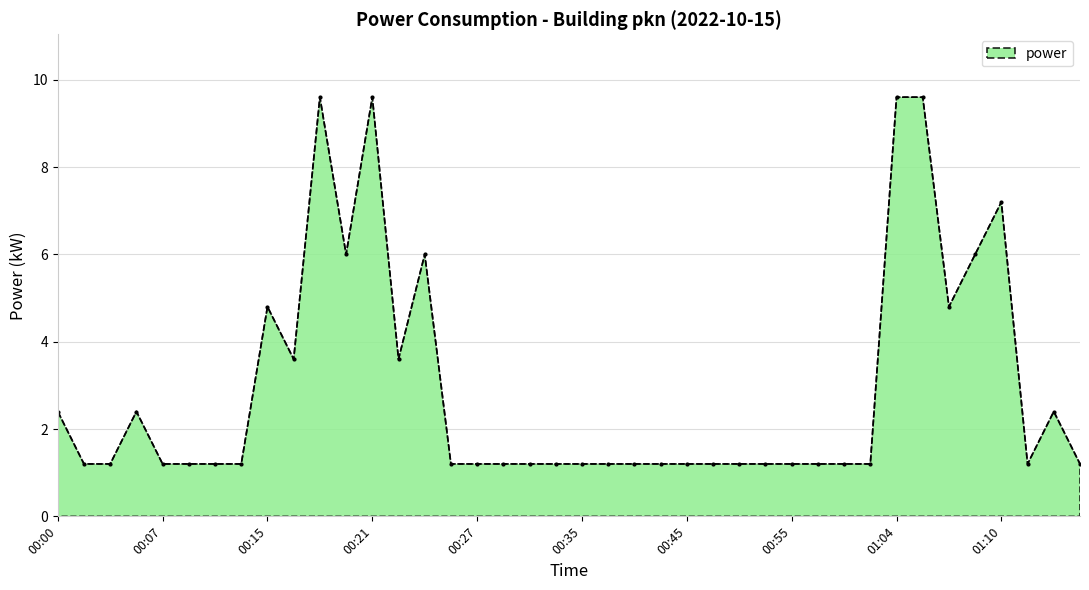

Reading right to left, list all the values displayed in this chart.

1.2	2.4	1.2	7.2	6.0	4.8	9.6	9.6	1.2	1.2	1.2	1.2	1.2	1.2	1.2	1.2	1.2	1.2	1.2	1.2	1.2	1.2	1.2	1.2	1.2	6.0	3.6	9.6	6.0	9.6	3.6	4.8	1.2	1.2	1.2	1.2	2.4	1.2	1.2	2.4